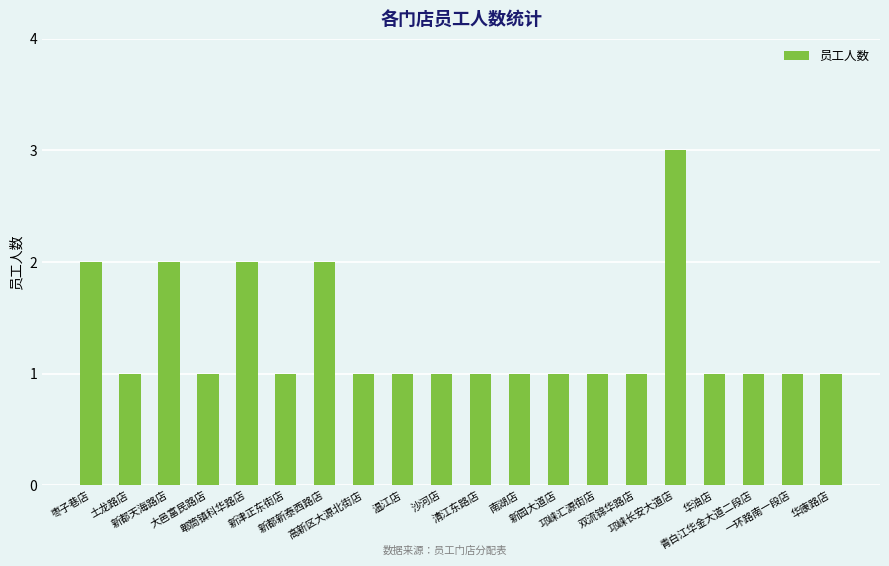

What is the approximate value at 一环路南一段店?

1